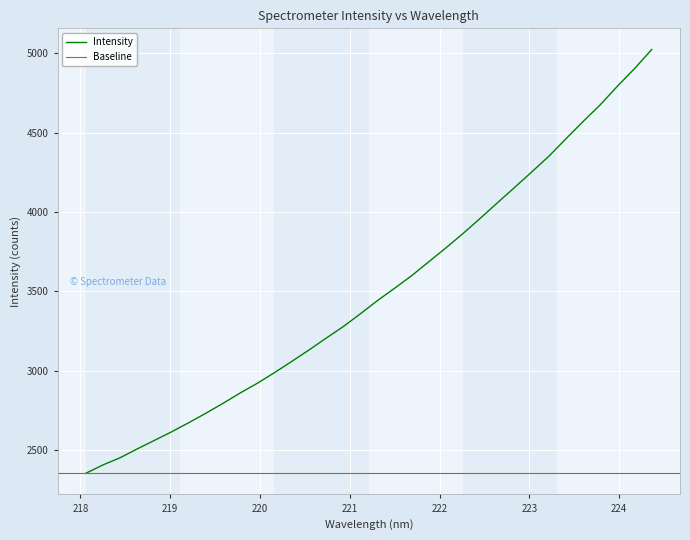

Which category has the highest value across all series?

224.3616